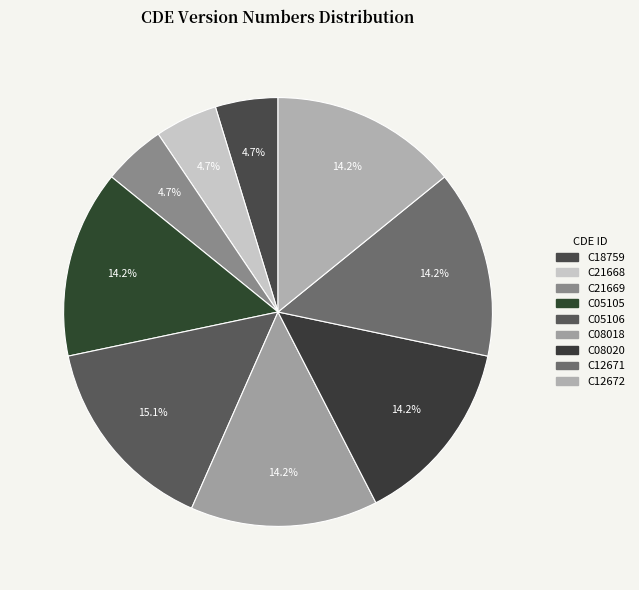

Rank the categories by value from lowest to highest.

C18759, C21668, C21669, C05105, C08018, C08020, C12671, C12672, C05106